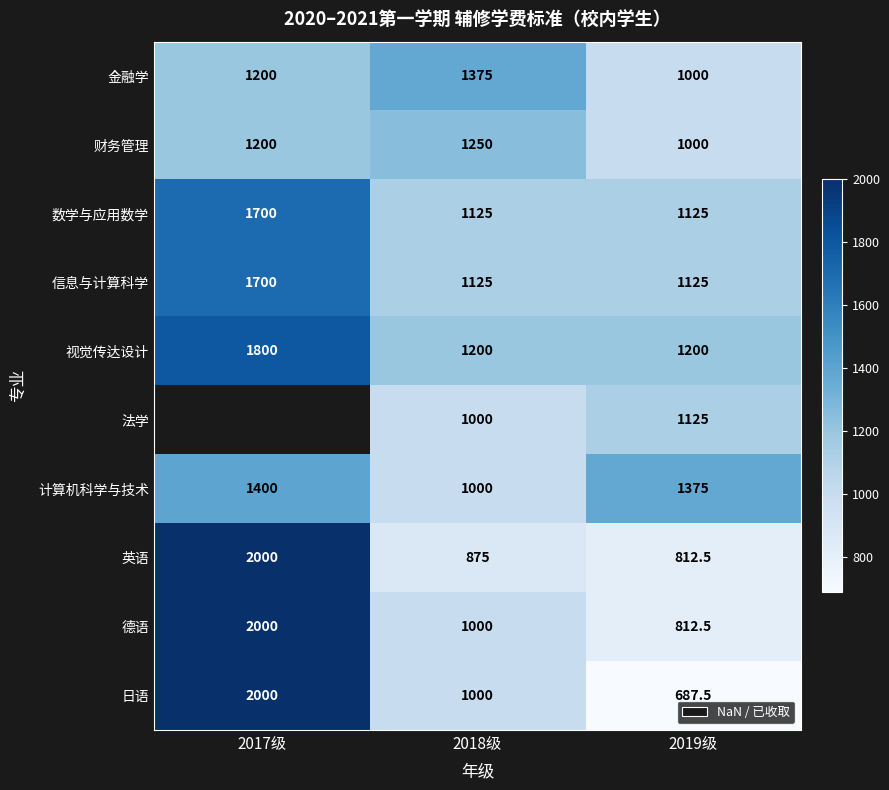

What is the sum of the 金融学 values at 2017级 and 2019级?

2200.0